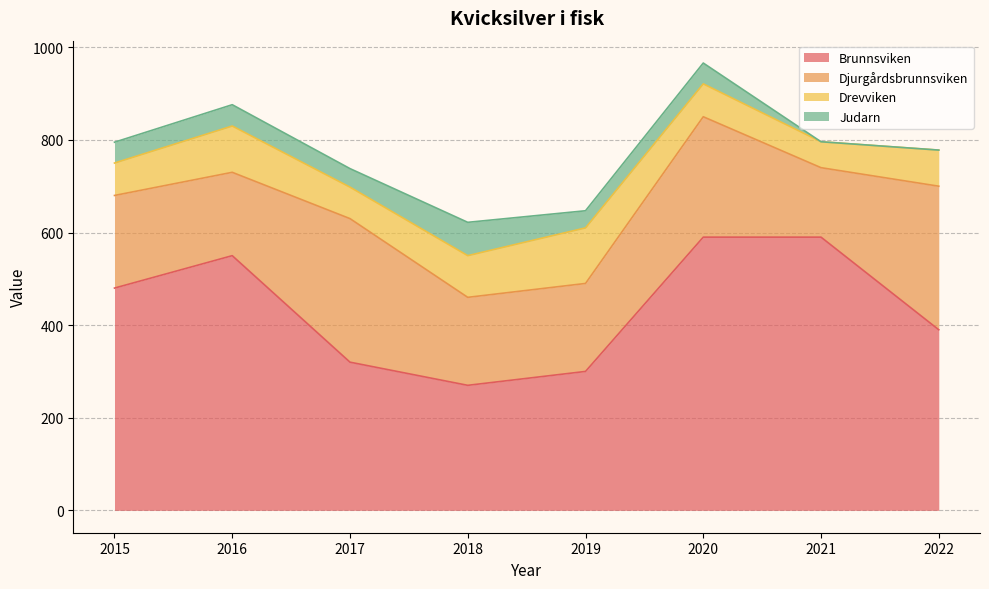

Reading left to right, extract all data points from this chart.

Brunnsviken: 480	550	320	270	300	590	590	390
Djurgårdsbrunnsviken: 200	180	310	190	190	260	150	310
Drevviken: 70	100	68	90	120	71	56	78
Judarn: 45	46	40	72	37	45	0	0